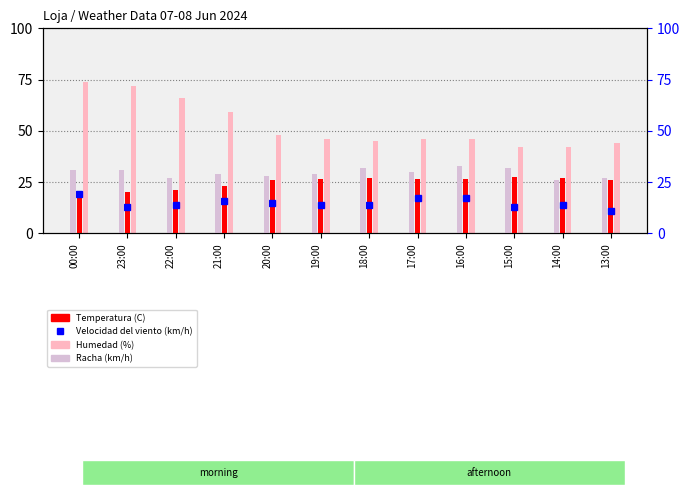

What is the label of the 6th bar from the right?

18:00